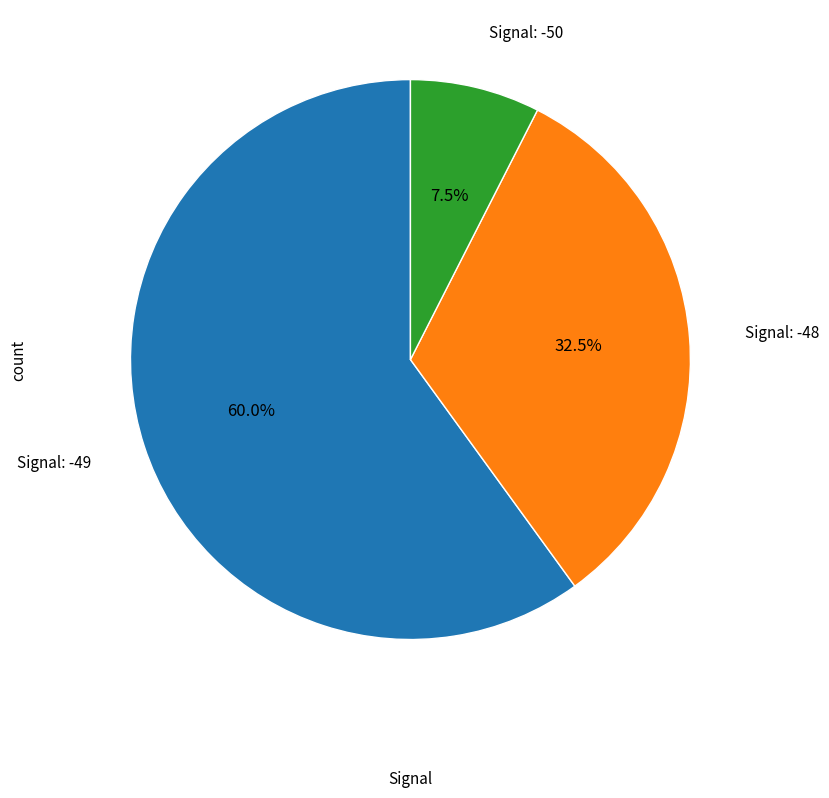

Is there any slice that represents more than half of the pie?

Yes